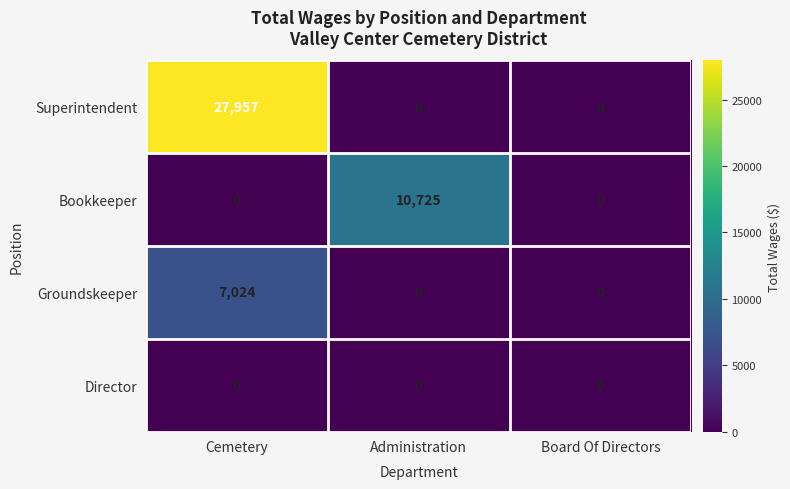

Count the number of categories in the chart.

3